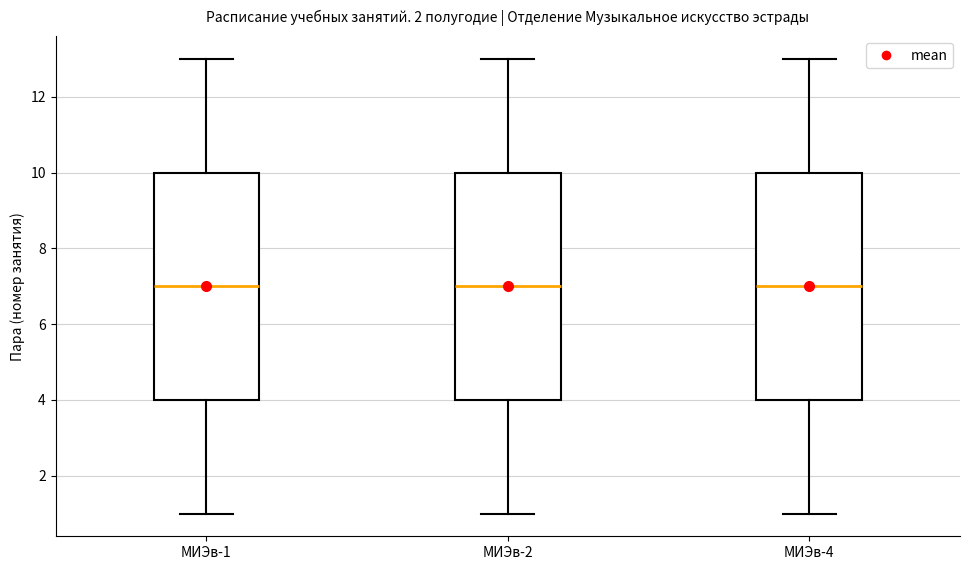

Where is the lower edge of the box for МИЭв-4 on the y-axis? The values are not printed on the chart, so give them approximately, as read against the axis.

4